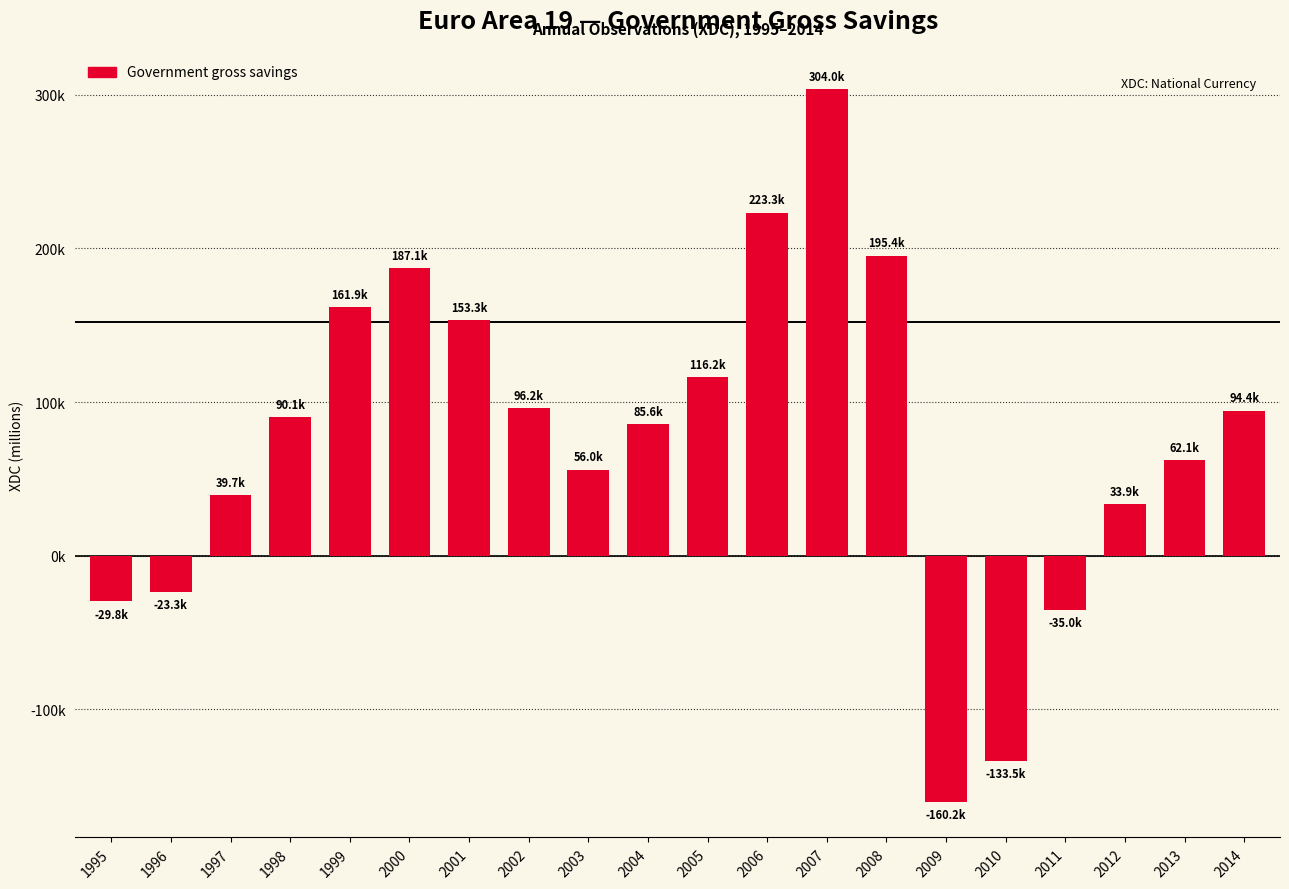

What is the change in value from 1996 to 1999?

+185248.5